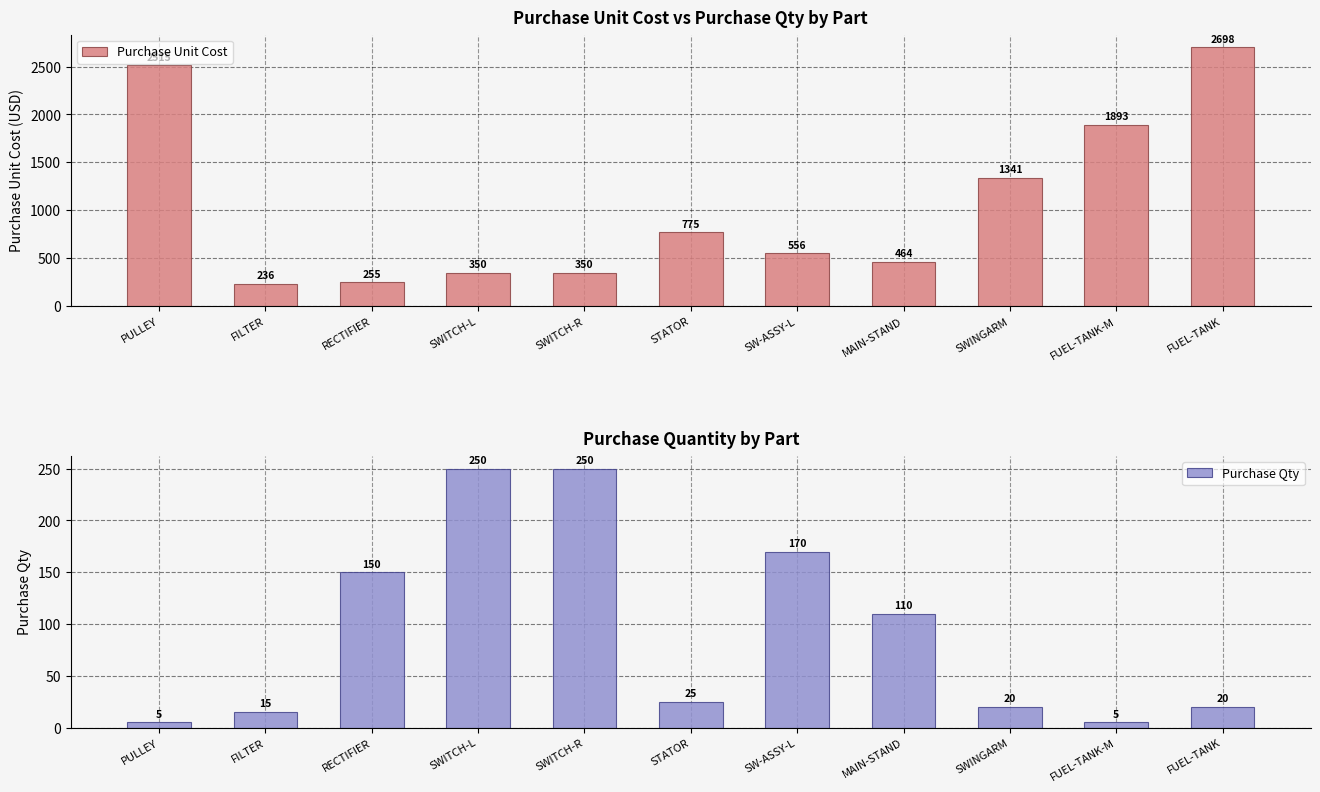

Read the Purchase Unit Cost value at SW-ASSY-L.

556.1